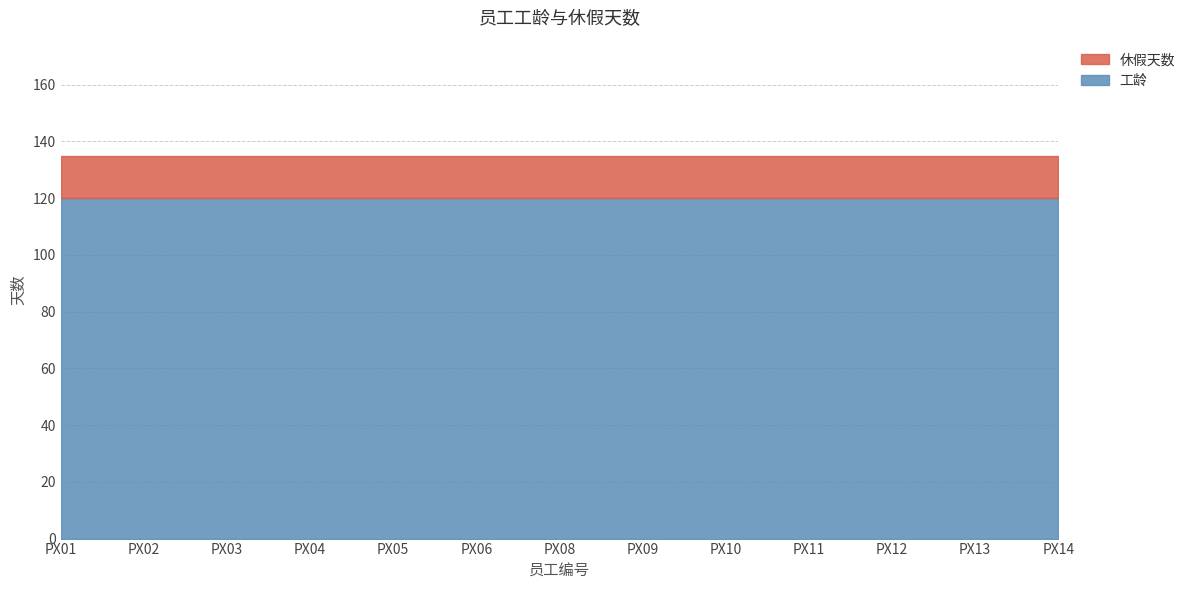

At PX01, list the series in order from smallest to largest.

休假天数, 工龄